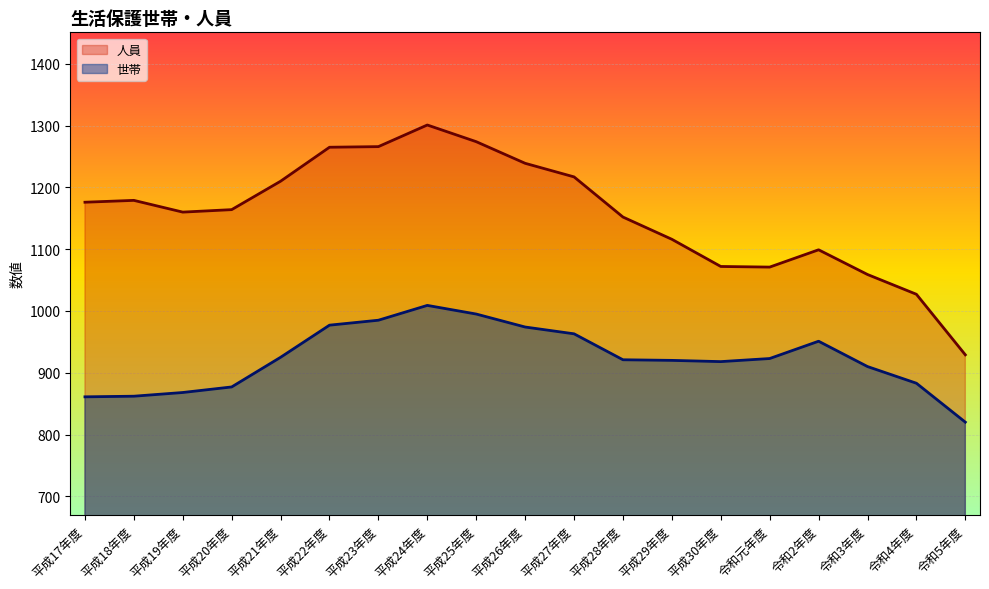

True or false: 世帯_line and 人員_line intersect in this chart.

False